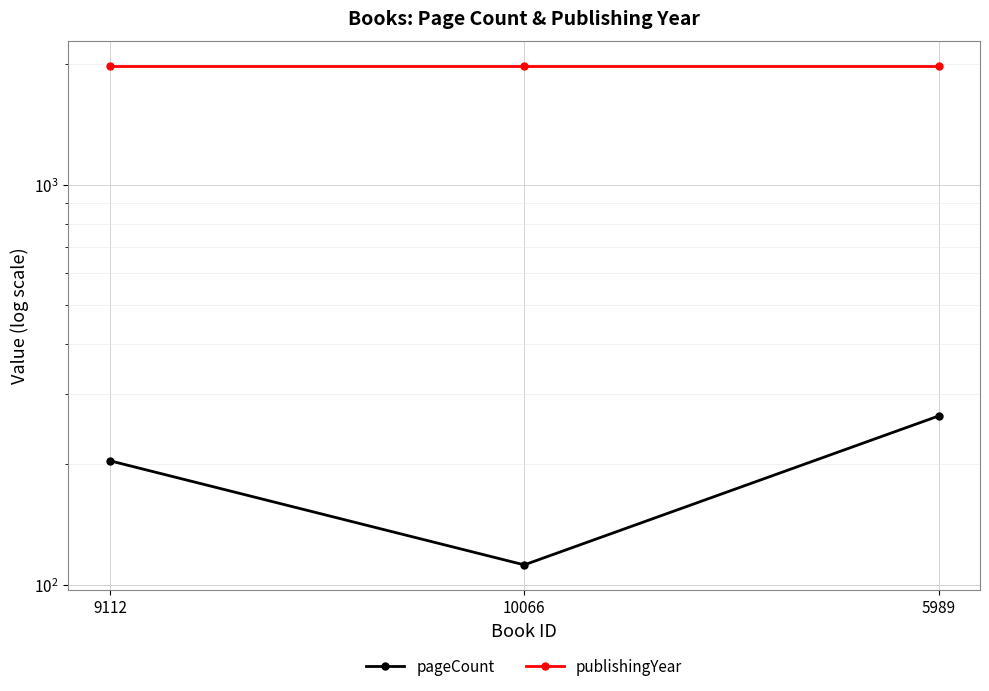

The pageCount series shows 264 at 5989. True or false?

True